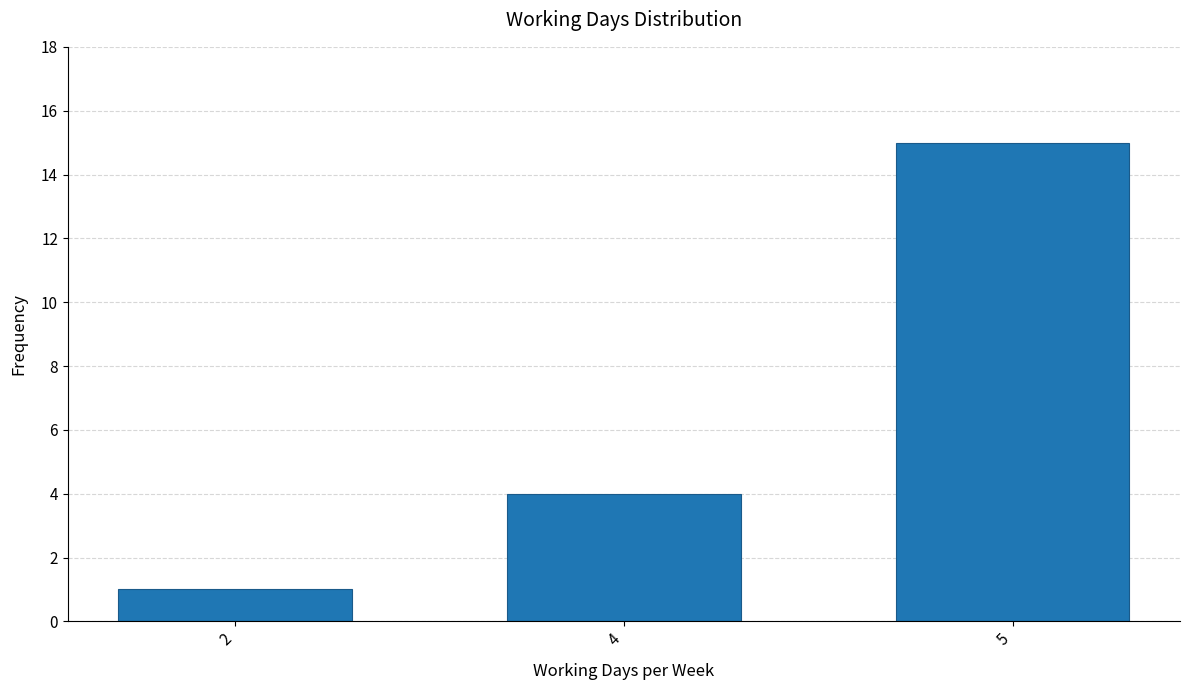

Reading left to right, extract all data points from this chart.

2=1	4=4	5=15